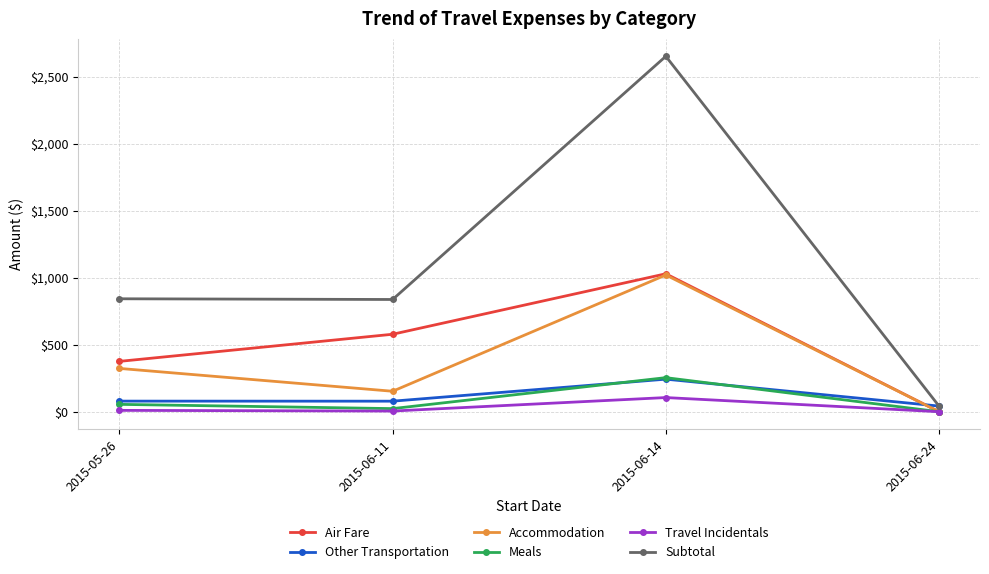

Which category has the highest value in the Air Fare series?

2015-06-14